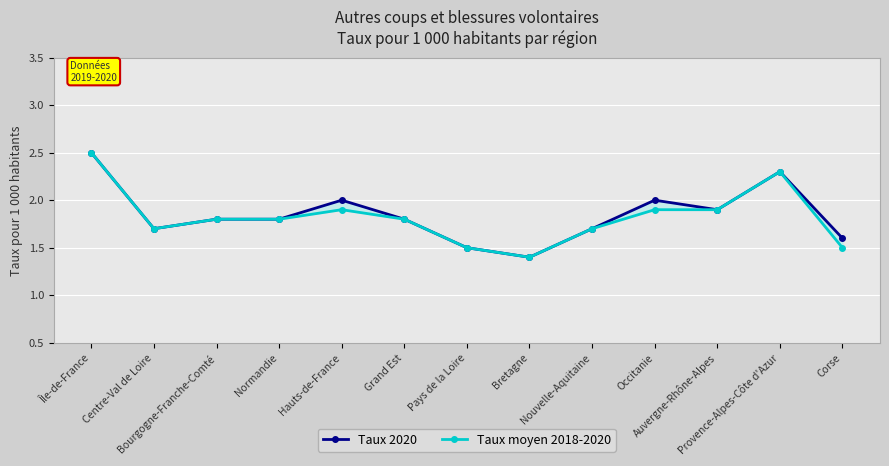

What is the maximum value shown in the chart?

2.5